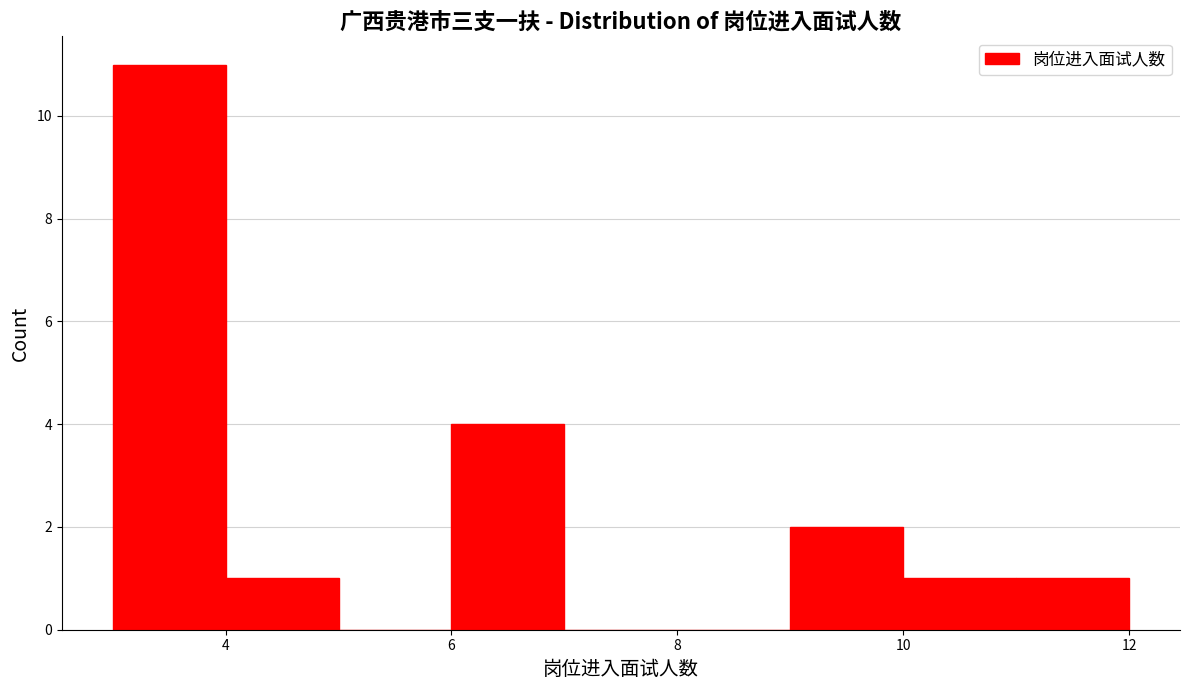

What is the height of the bar covering 6 to 7 on the x-axis? The values are not printed on the chart, so give them approximately, as read against the axis.

4